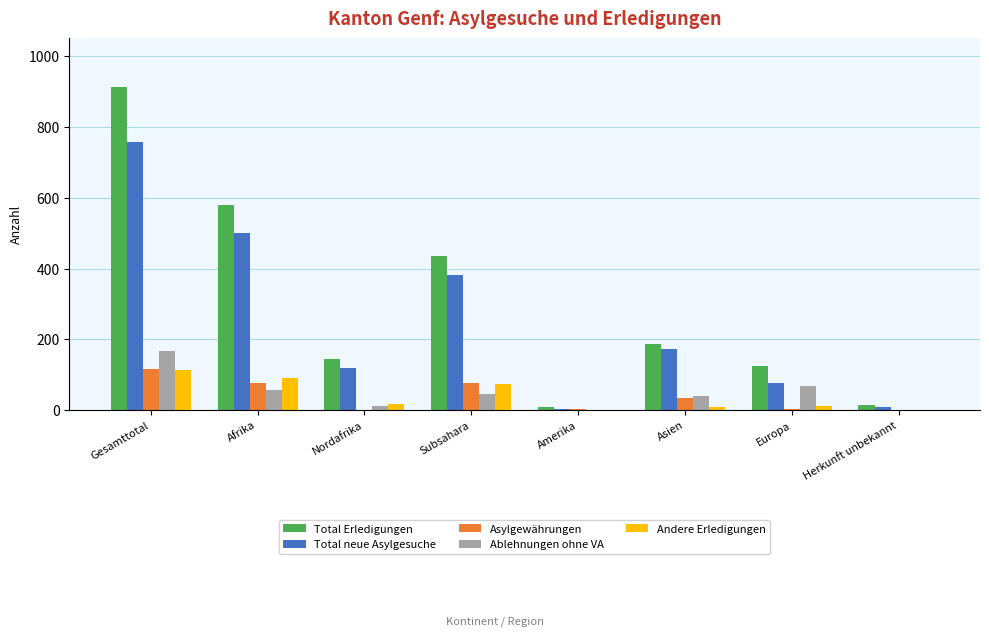

Read the Ablehnungen ohne VA value at Afrika.

58